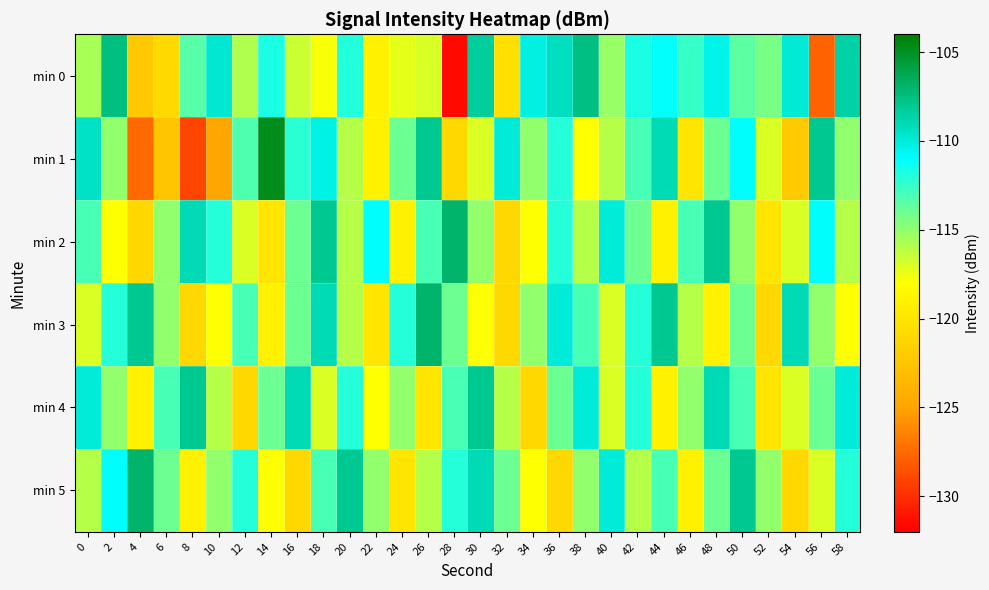

At how many categories does at least one series exceed -128?

30